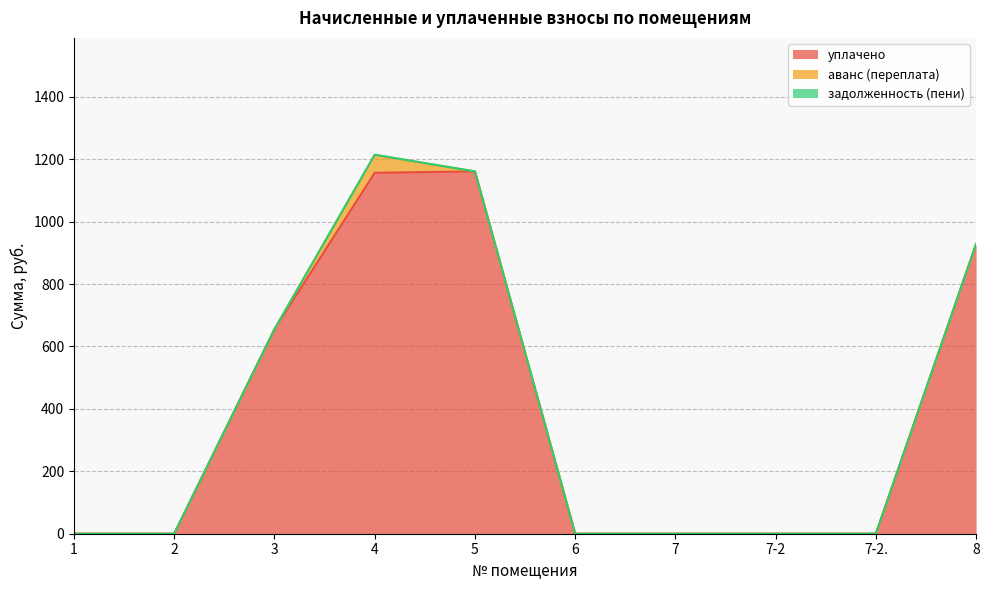

Reading left to right, extract all data points from this chart.

уплачено: 0.0	0.0	655.2	1156.5	1160.9	0.0	0.0	0.0	0.0	928.3
аванс (переплата): 0.0	0.0	0.0	57.4	0.0	0.0	0.0	0.0	0.0	0.0
задолженность (пени): 0.0	0.0	0.0	0.6	0.0	0.0	0.0	0.0	0.0	0.0